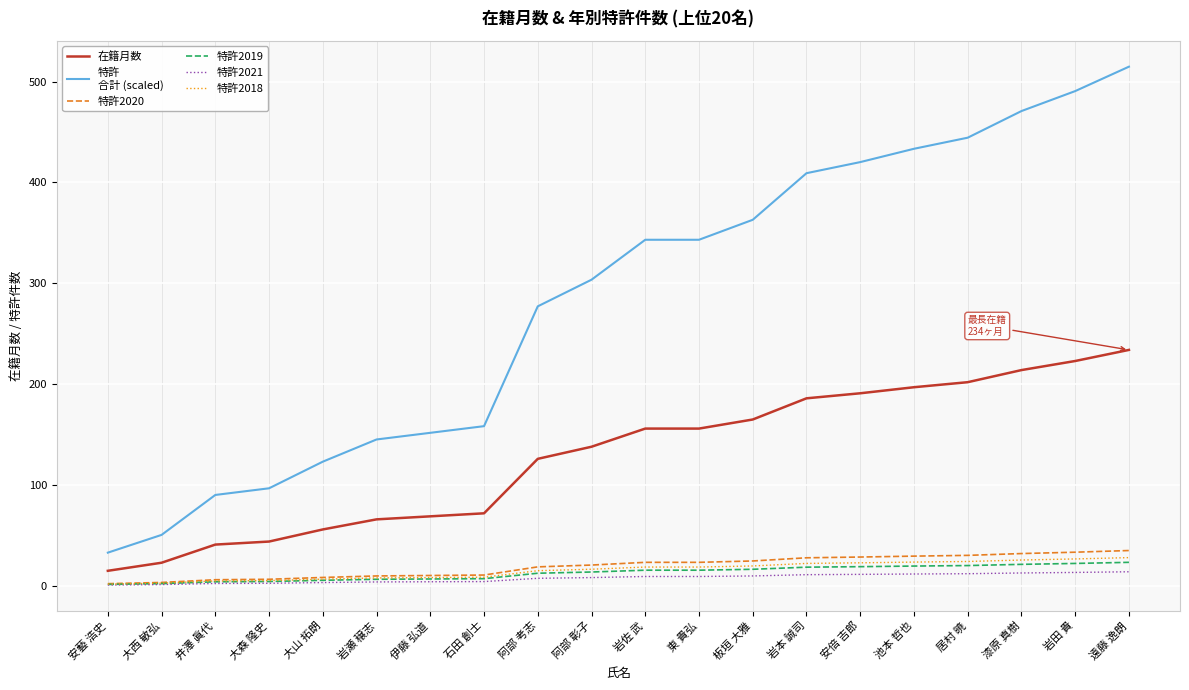

What is the total value across all series at 漆原 真樹?

776.8